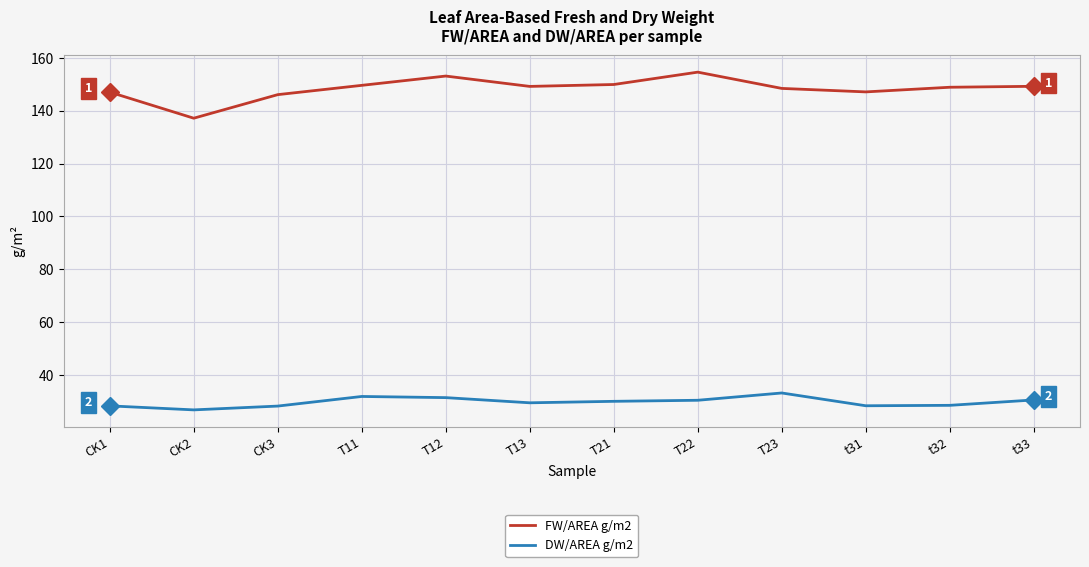

What is the spread (max minus min) of values at CK2?

110.4